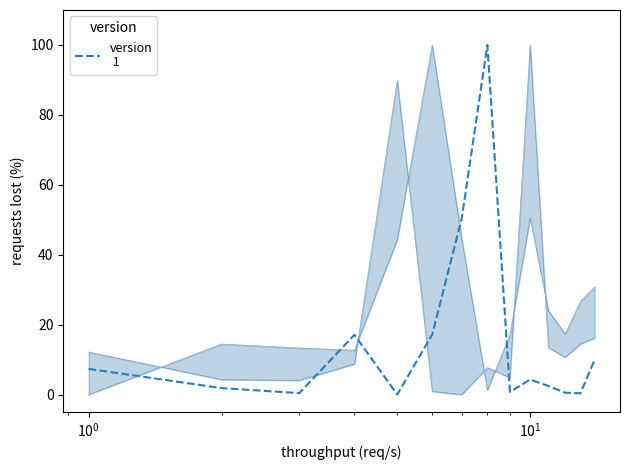

What is the difference between the maximum and minimum values?

100.0